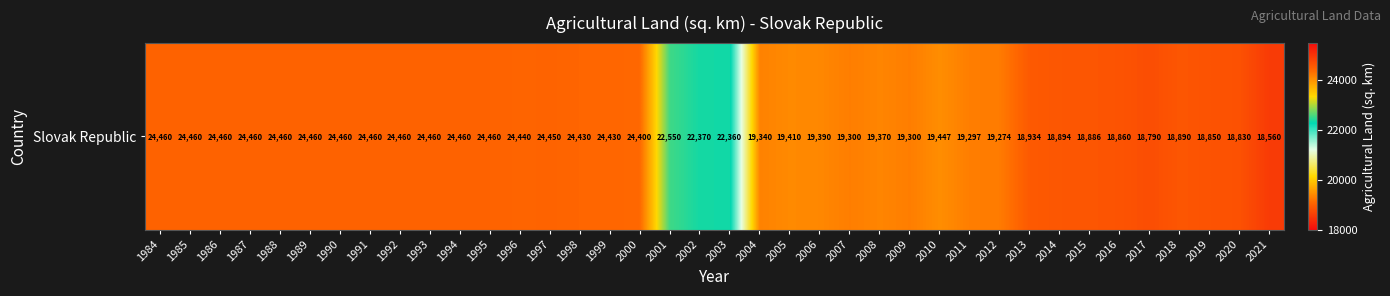

Reading left to right, extract all data points from this chart.

24460	24460	24460	24460	24460	24460	24460	24460	24460	24460	24460	24460	24440	24450	24430	24430	24400	22550	22370	22360	19340	19410	19390	19300	19370	19300	19447	19297	19274	18934	18894	18886	18860	18790	18890	18850	18830	18560